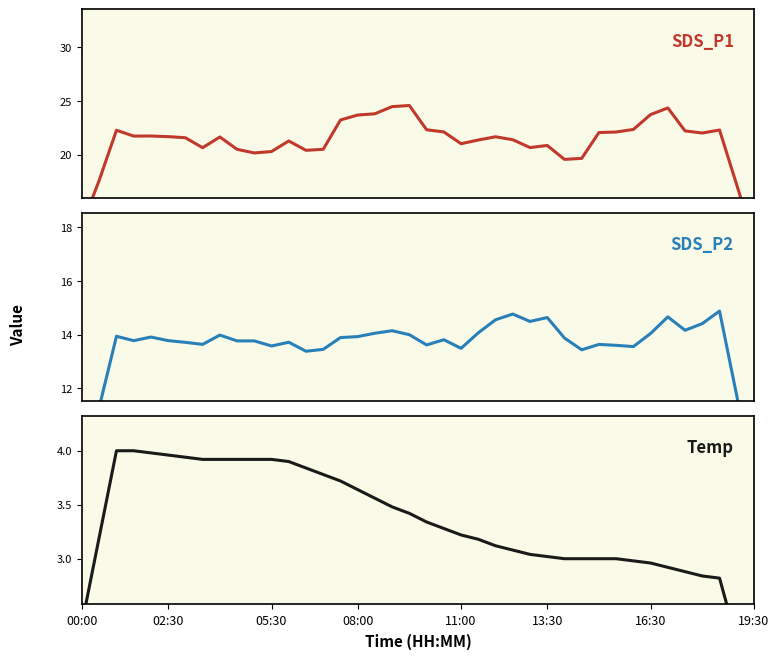

Rank the categories by SDS_P1 value from lowest to highest.

39, 00:00, 38, 02:30, 28, 29, 10, 11, 13, 9, 14, 19:30, 26, 27, 22, 12, 23, 25, 16:30, 8, 24, 13:30, 08:00, 11:00, 36, 30, 31, 21, 35, 05:30, 37, 20, 32, 15, 16, 33, 17, 34, 18, 19